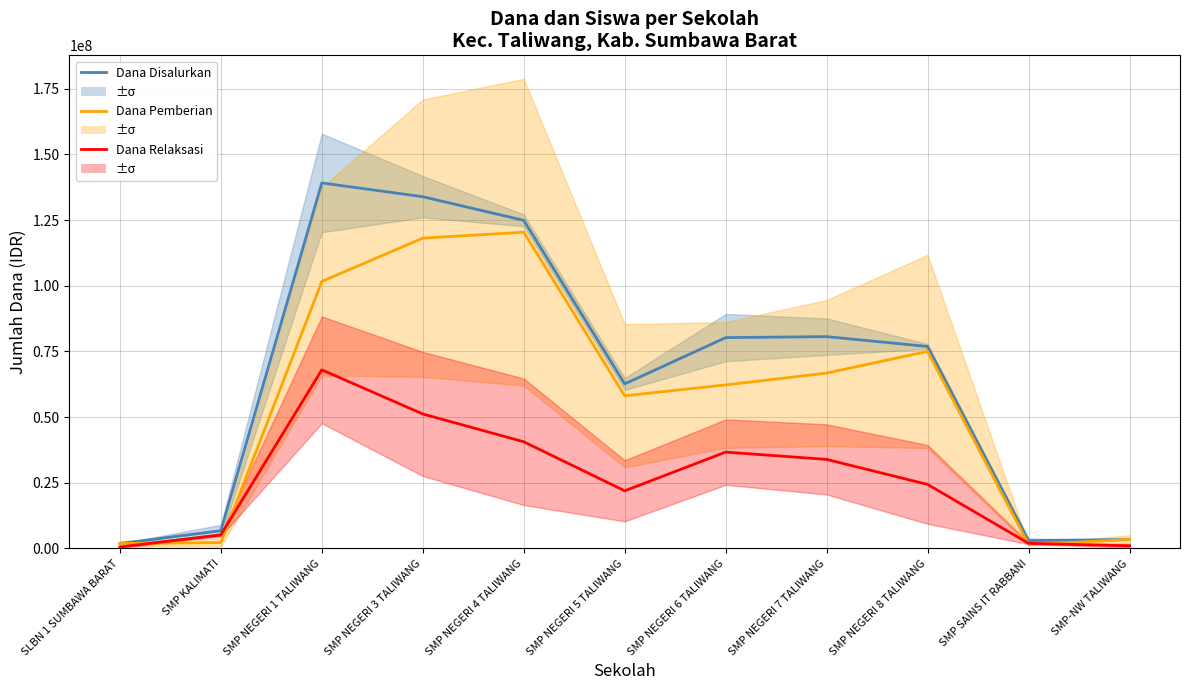

What is the spread (max minus min) of values at SMP SAINS IT RABBANI?

1500000